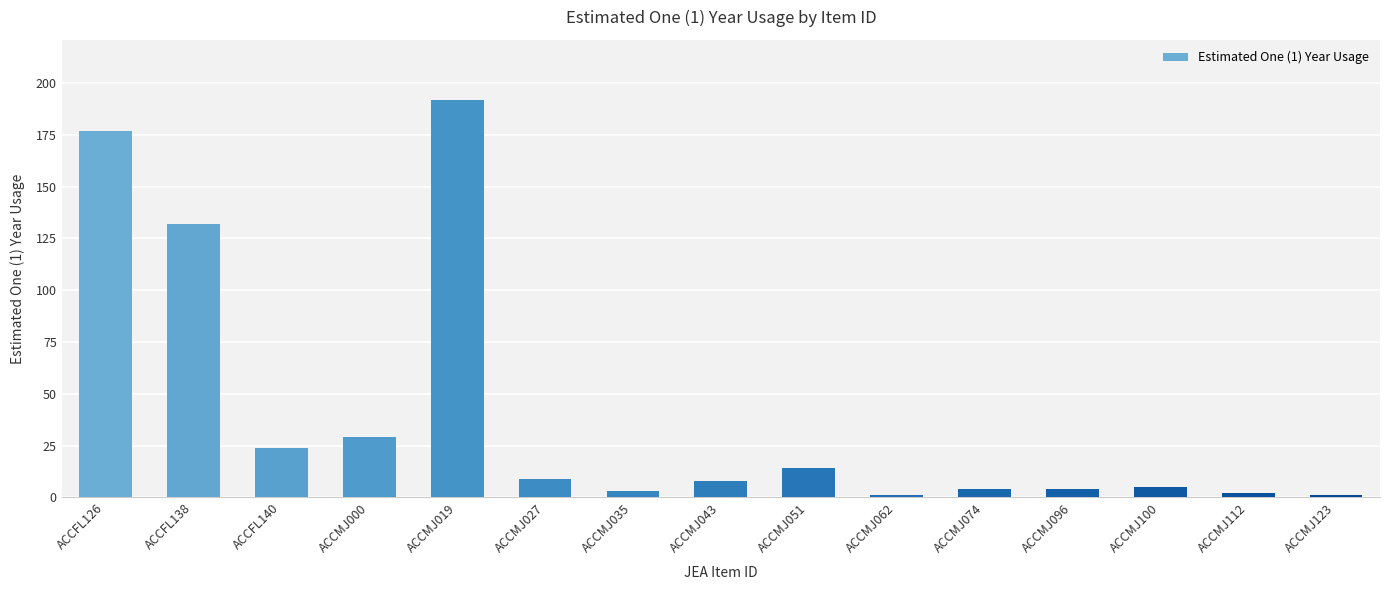

How many values are below 8?

7